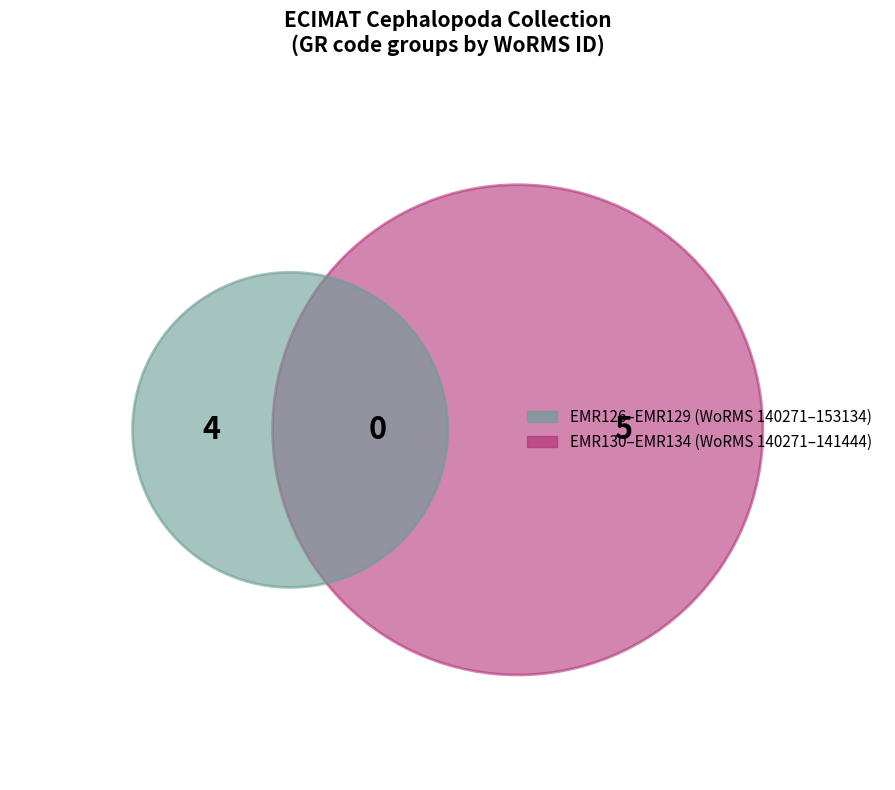

How many segments does this pie chart have?

9